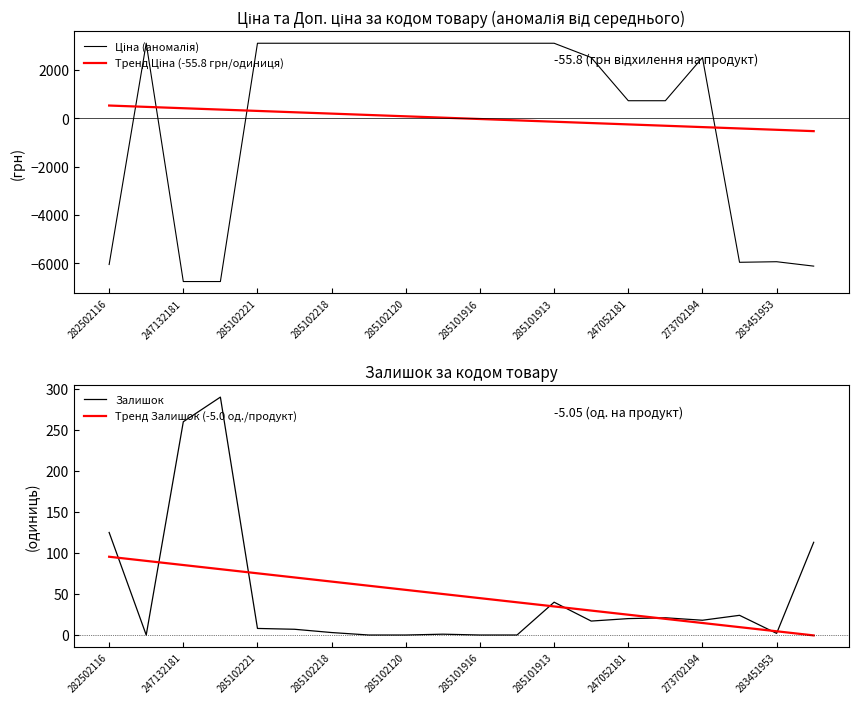

At how many categories does at least one series exceed 113?

17